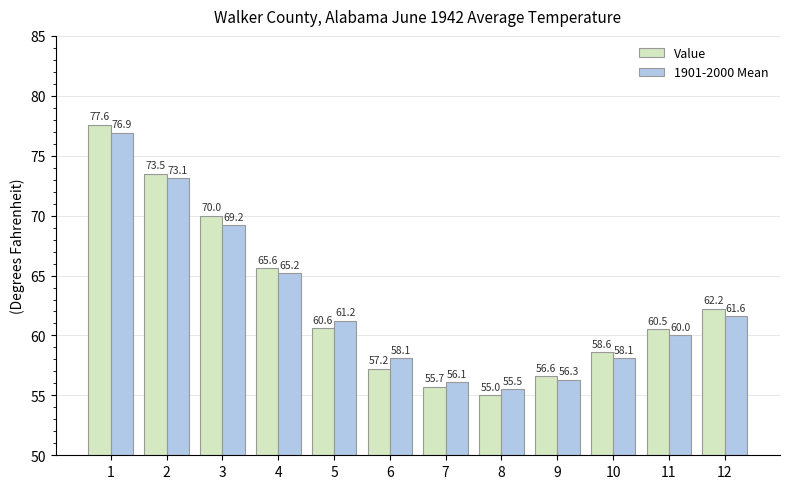

The value of Value at 5 is 39.5. True or false?

False